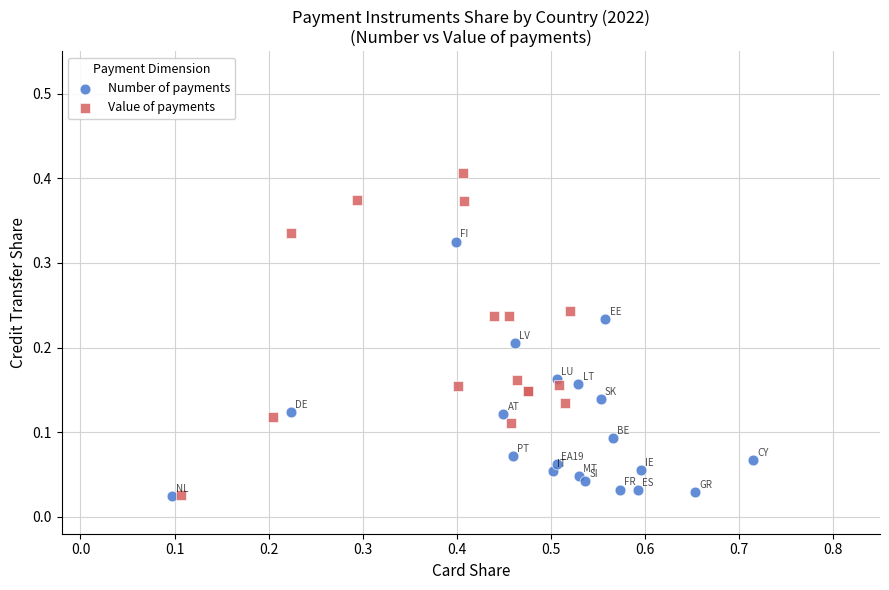

What are all the series names shown in the legend?

Number of payments, Value of payments